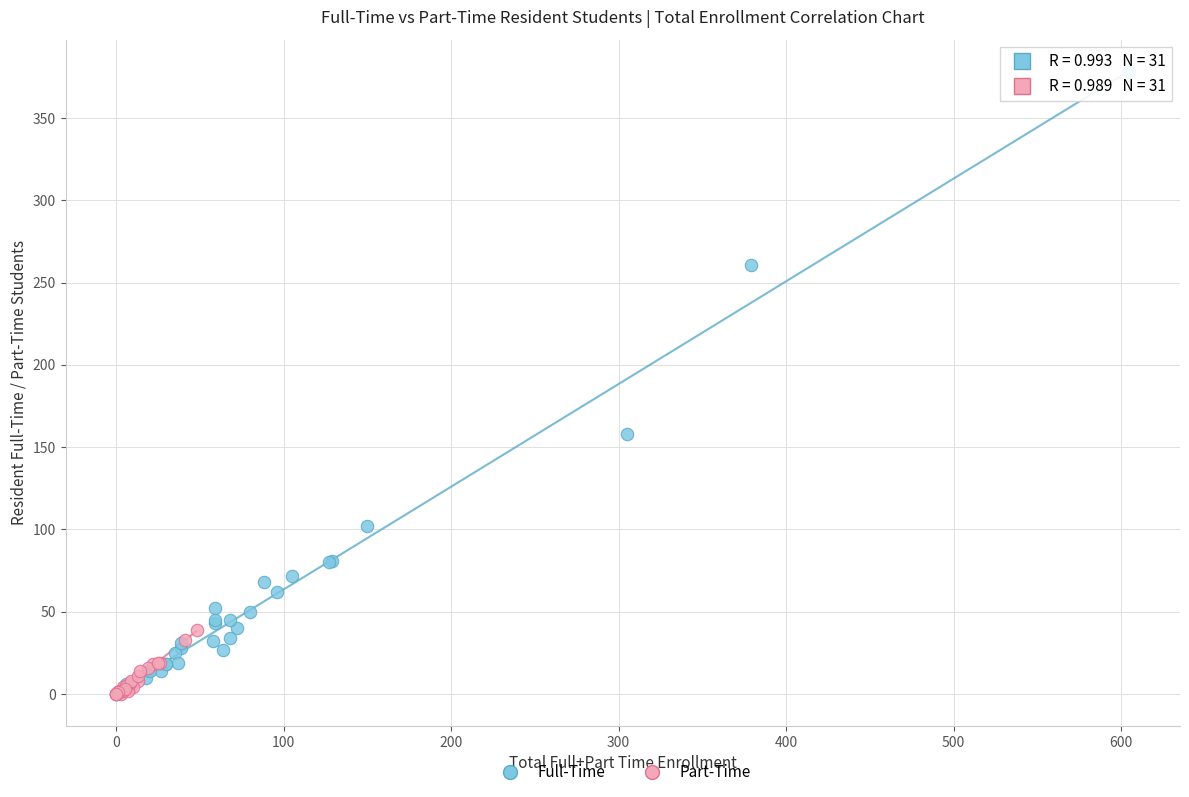

Which series reaches the maximum Y coordinate?

Full-Time